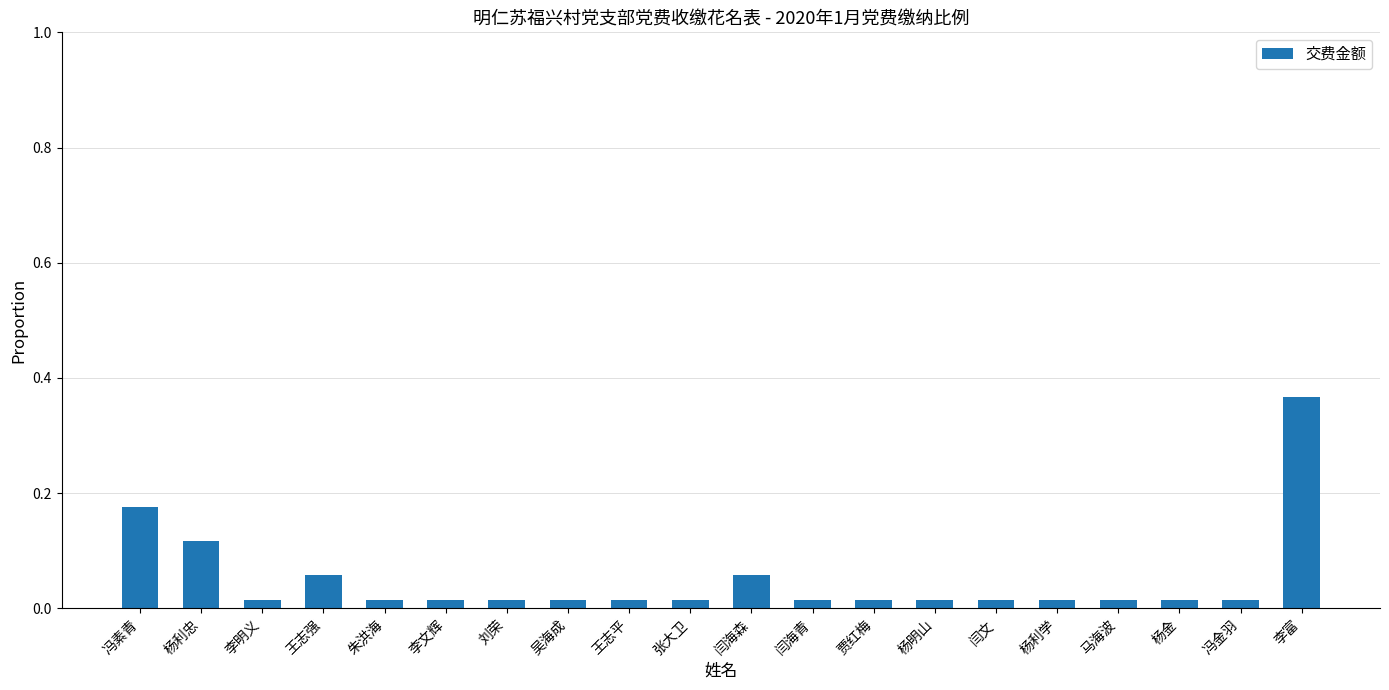

What is the label of the 9th bar from the left?

王志平